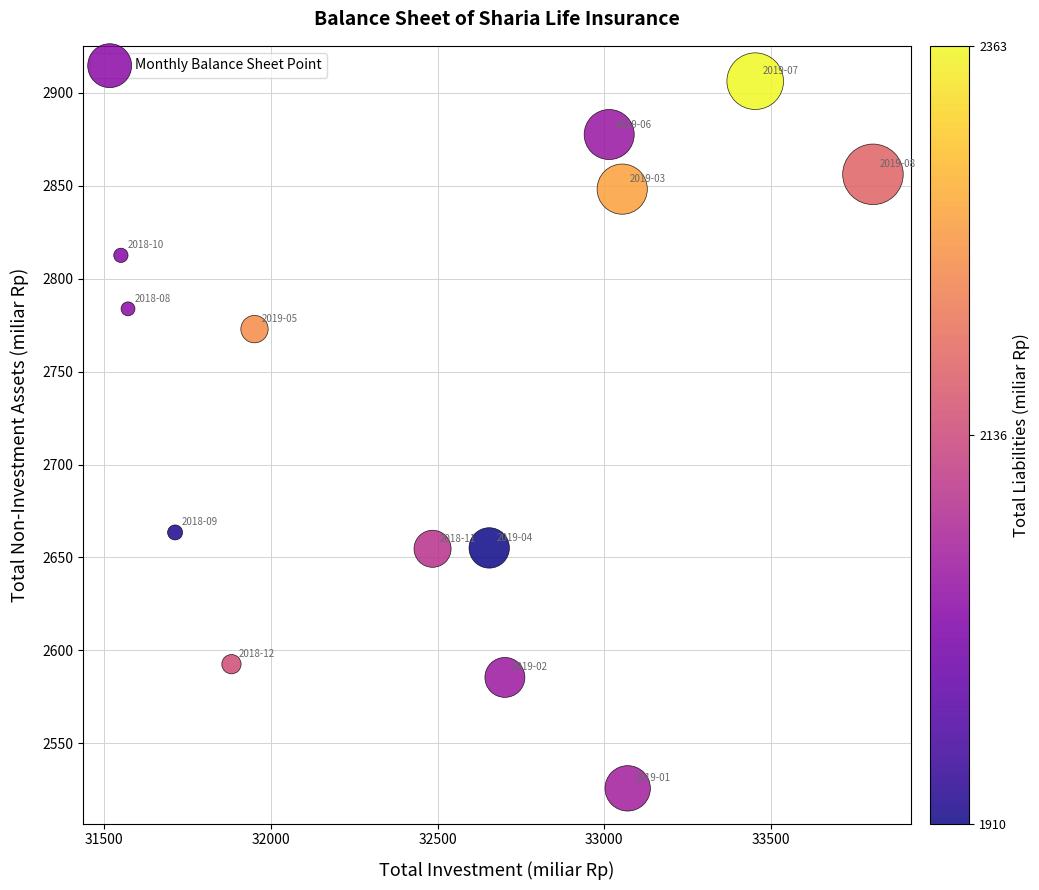

What Y value in the scatter plot is closest to 2715?

2663.5